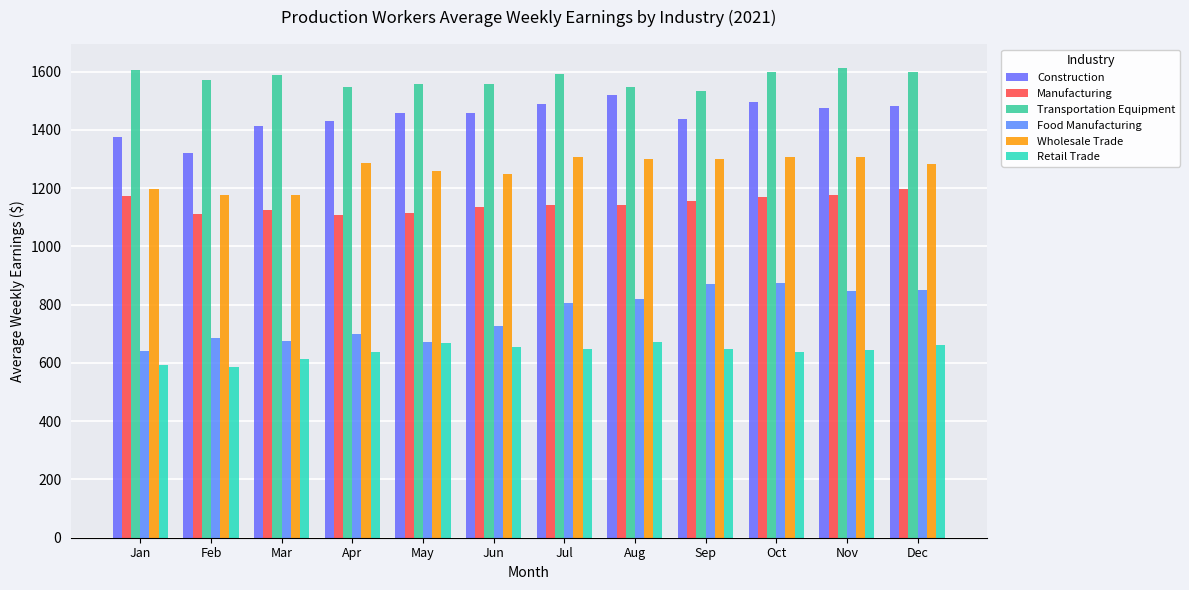

What is the sum of all Wholesale Trade values?

15145.0